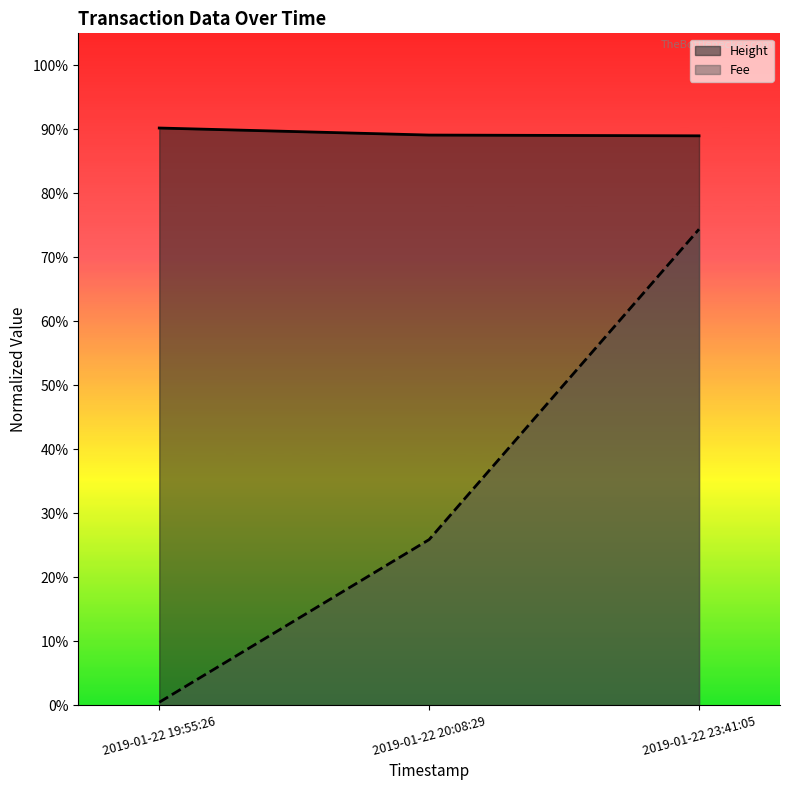

Which series has the widest spread of values?

Fee